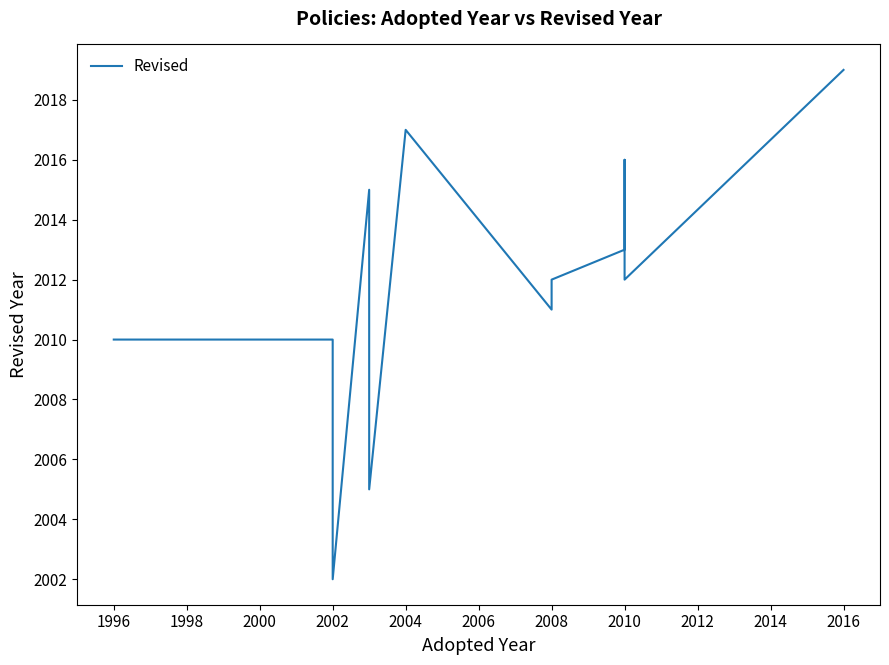

Reading left to right, transcribe all the data shown in this chart.

2010	2010	2002	2015	2005	2017	2011	2012	2013	2016	2012	2019